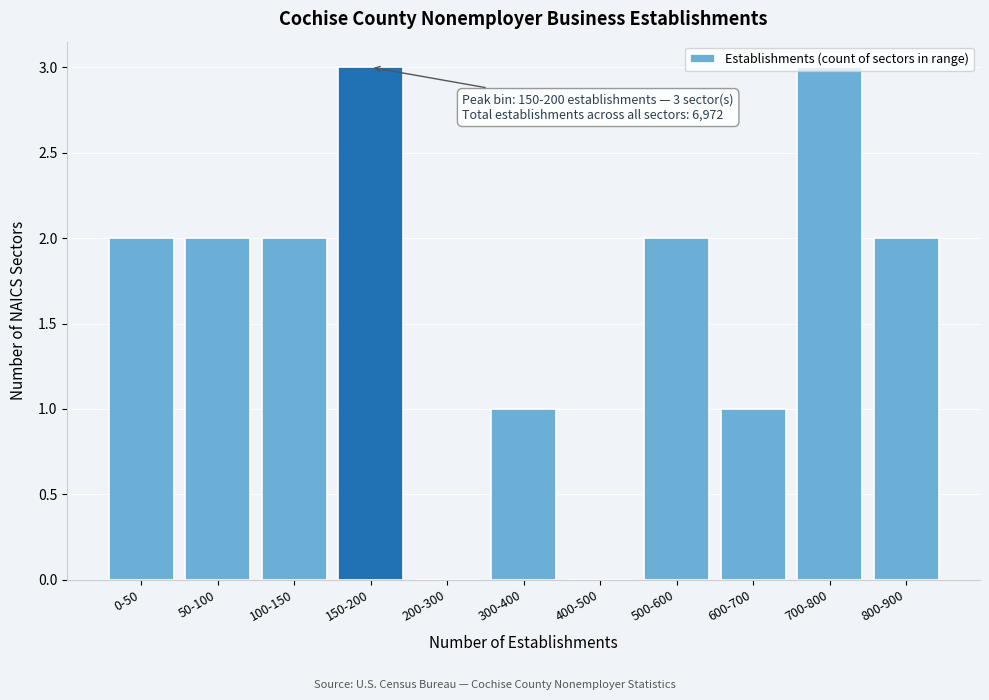

What is the sum of all values?

18